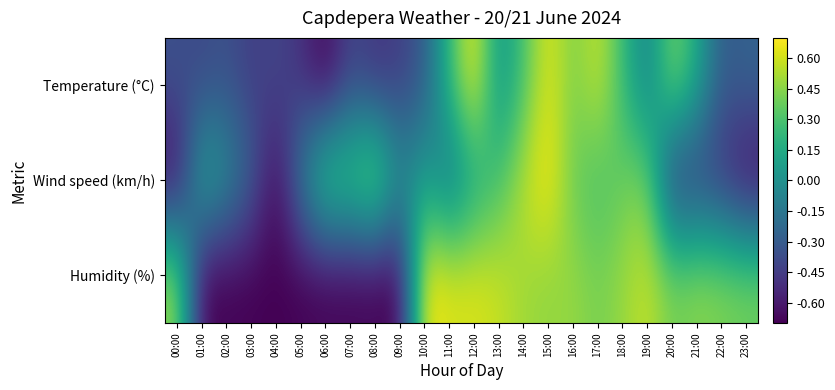

Reading left to right, extract all data points from this chart.

Temperature (°C): 00:00=-0.4	01:00=-0.4	02:00=-0.4	03:00=-0.5	04:00=-0.4	05:00=-0.5	06:00=-0.7	07:00=-0.4	08:00=-0.5	09:00=-0.5	10:00=-0.3	11:00=0.2	12:00=0.7	13:00=-0.0	14:00=0.3	15:00=0.6	16:00=0.4	17:00=0.6	18:00=0.2	19:00=-0.1	20:00=0.5	21:00=0.1	22:00=-0.3	23:00=-0.3
Wind speed (km/h): 00:00=-0.7	01:00=0.2	02:00=0.0	03:00=-0.3	04:00=-0.7	05:00=-0.1	06:00=0.4	07:00=0.4	08:00=0.6	09:00=0.0	10:00=0.1	11:00=-0.2	12:00=0.1	13:00=0.3	14:00=0.6	15:00=0.7	16:00=0.4	17:00=0.3	18:00=0.4	19:00=0.4	20:00=-0.5	21:00=-0.5	22:00=-0.5	23:00=-0.7
Humidity (%): 00:00=0.5	01:00=-0.7	02:00=-0.7	03:00=-0.7	04:00=-0.7	05:00=-0.7	06:00=-0.7	07:00=-0.7	08:00=-0.7	09:00=-0.7	10:00=0.7	11:00=0.6	12:00=0.6	13:00=0.6	14:00=0.5	15:00=0.5	16:00=0.5	17:00=0.4	18:00=0.5	19:00=0.6	20:00=0.4	21:00=0.5	22:00=0.4	23:00=0.4